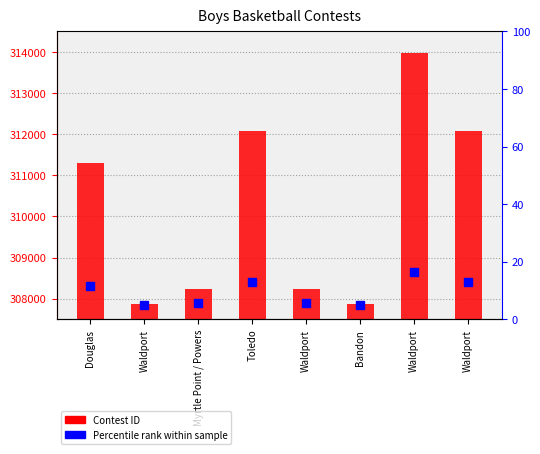

How many bars are there in total?

8